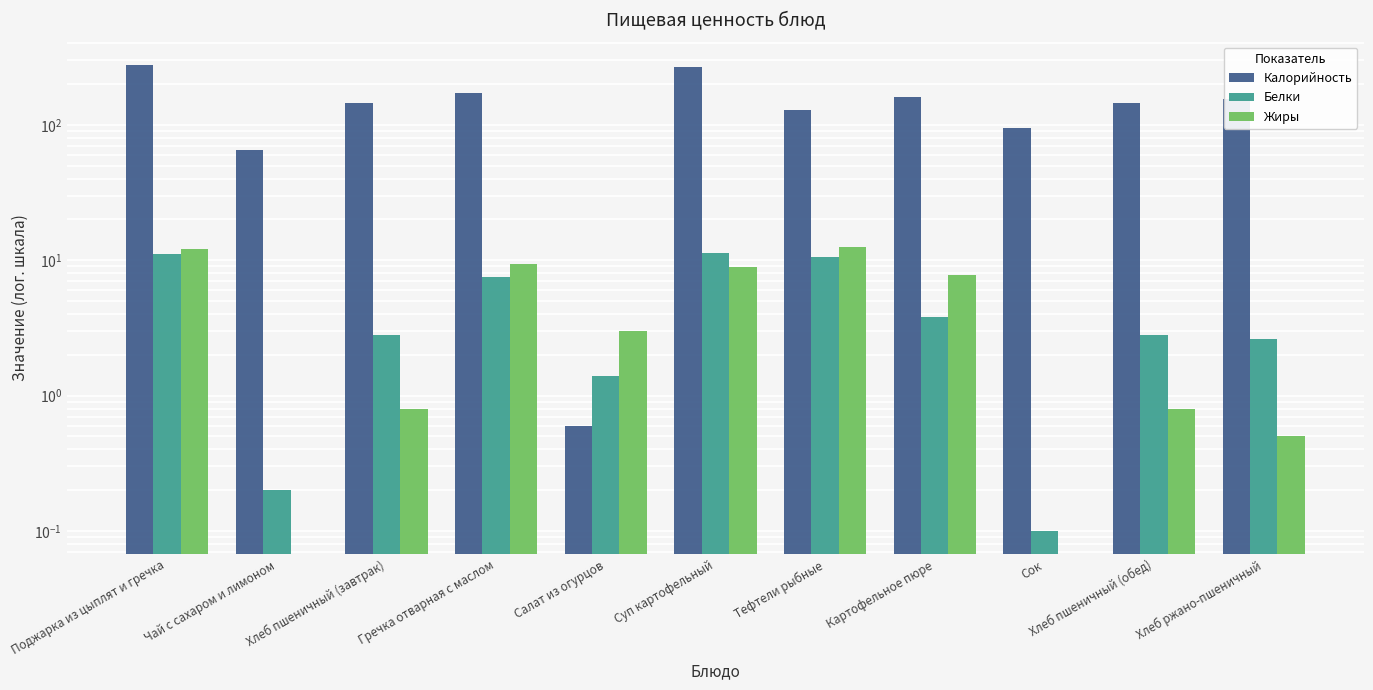

What is the label of the 7th bar from the right?

Салат из огурцов